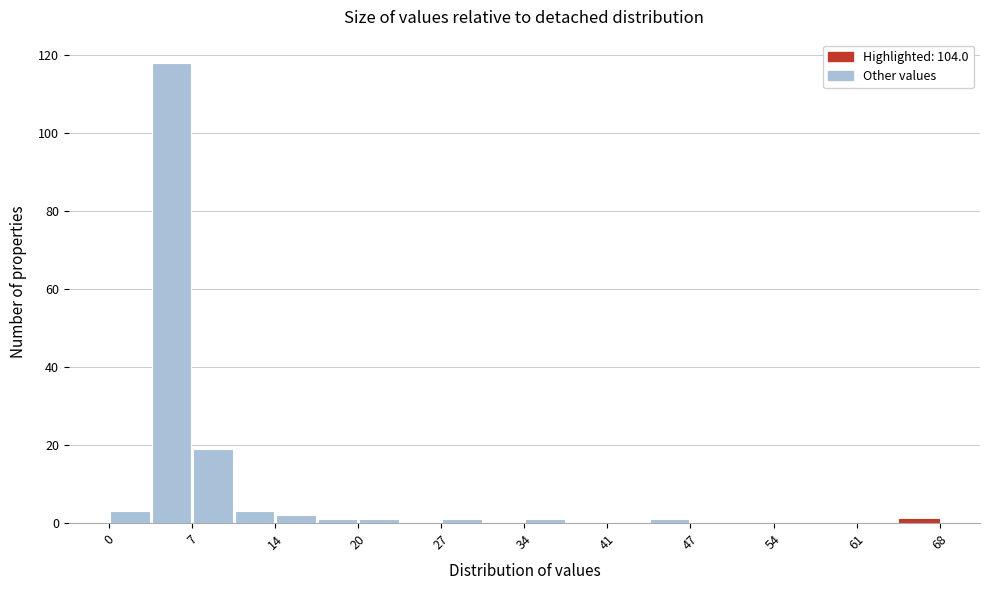

Around what value on the x-axis is the tallest bar? Give the approximate position of its centre, as read against the axis.

5